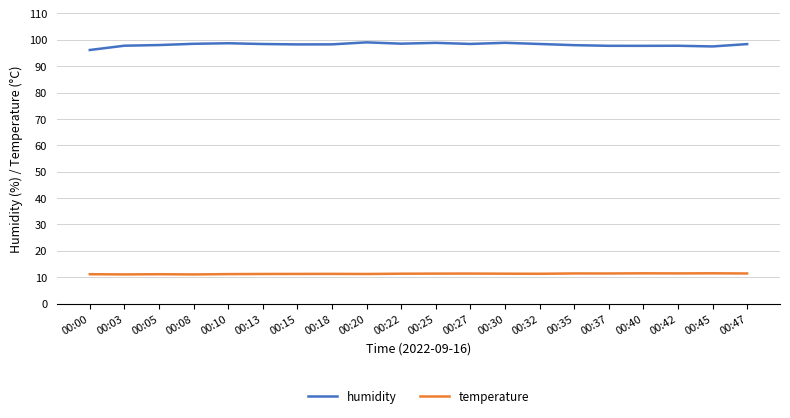

What is the spread (max minus min) of values at 00:00?

85.0